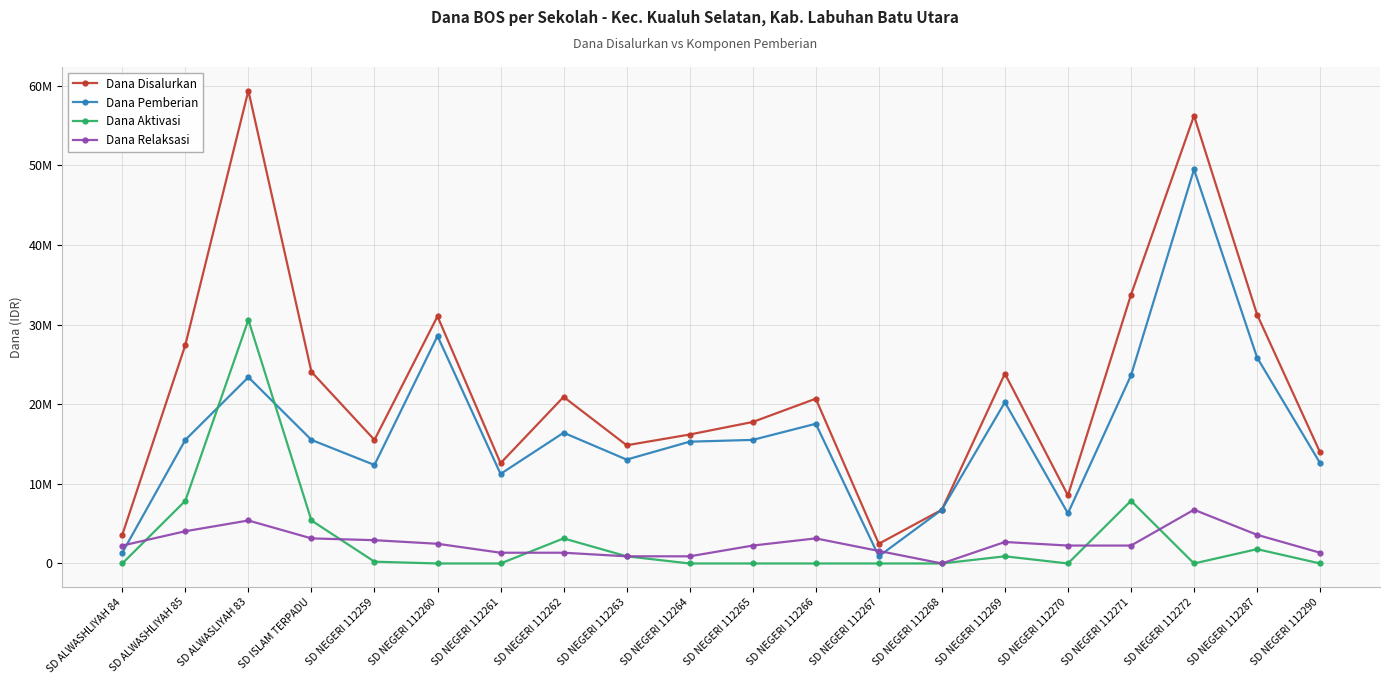

Is this an area chart (filled region under the line)?

No